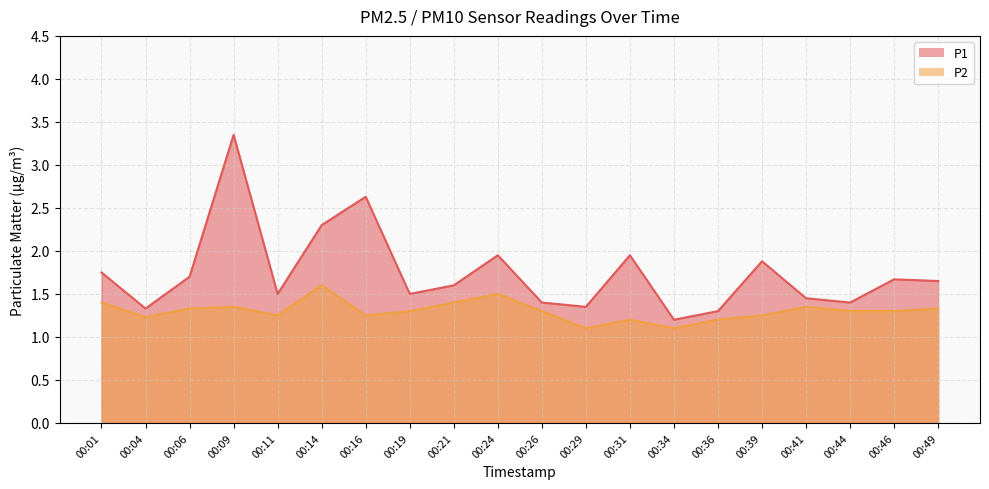

What is the total value across all series at 00:06?

3.0